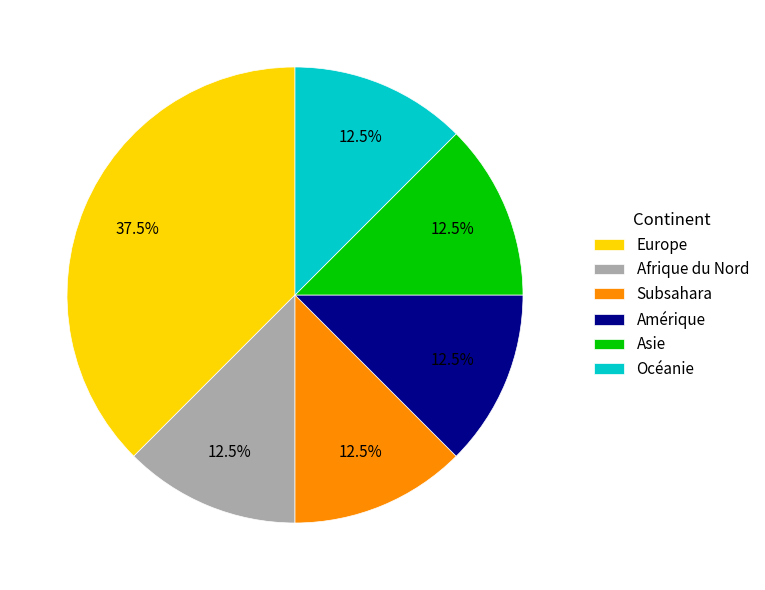

Is Europe the majority of the pie?

No